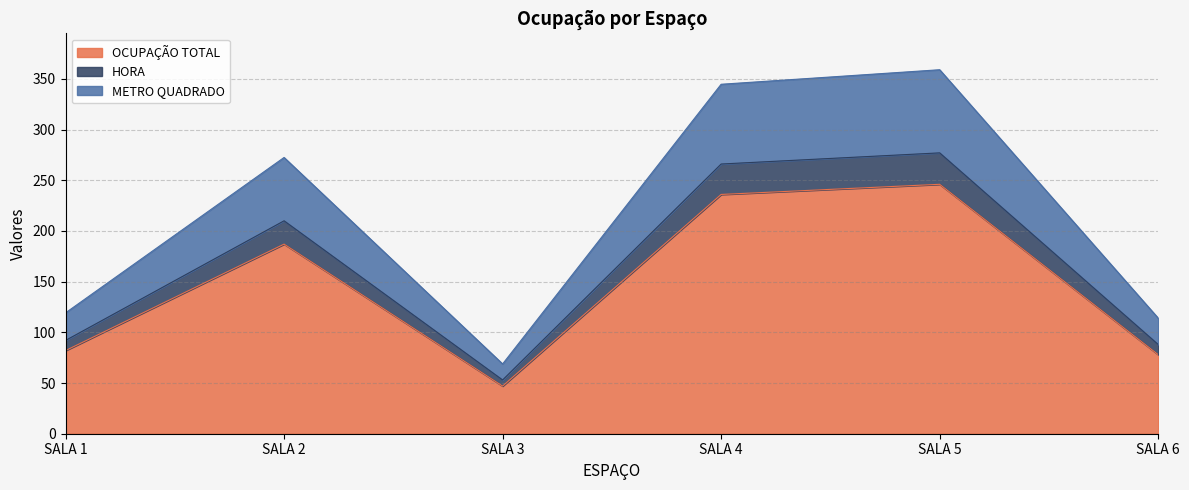

What is the approximate value of OCUPAÇÃO TOTAL at SALA 5?

246.0